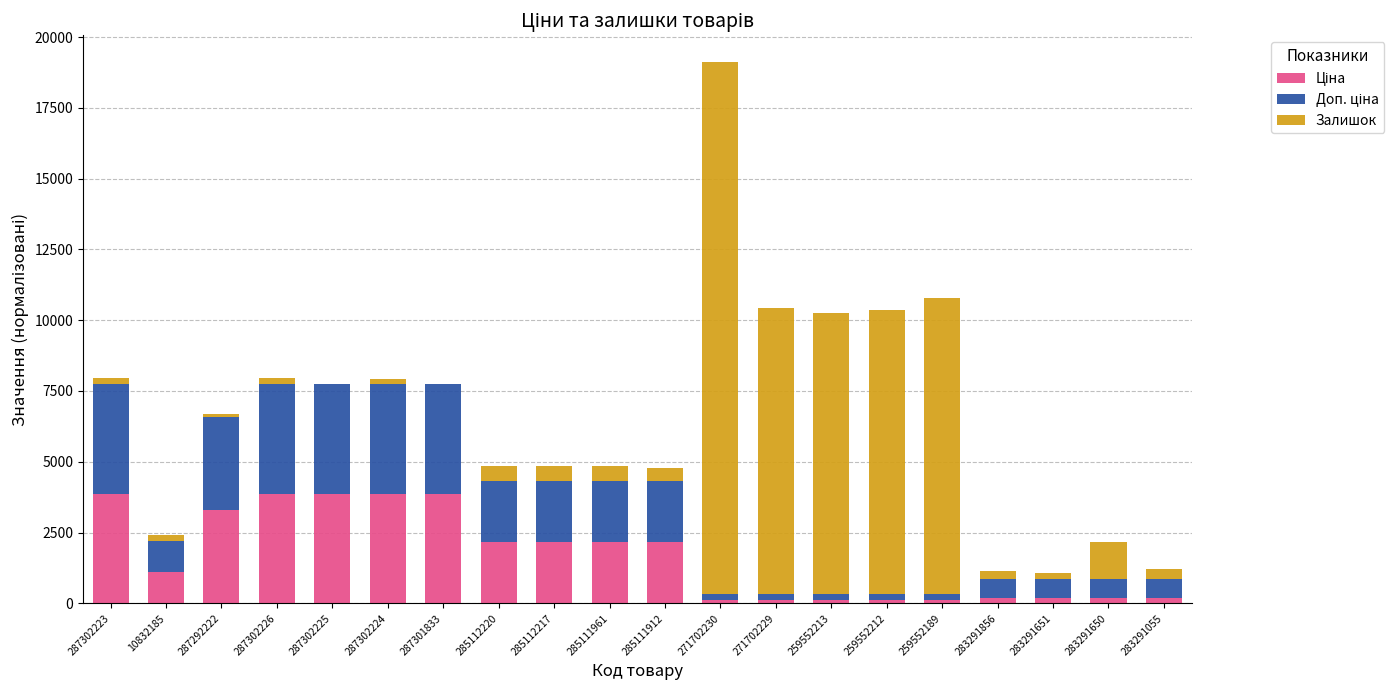

Are the bars horizontal?

No